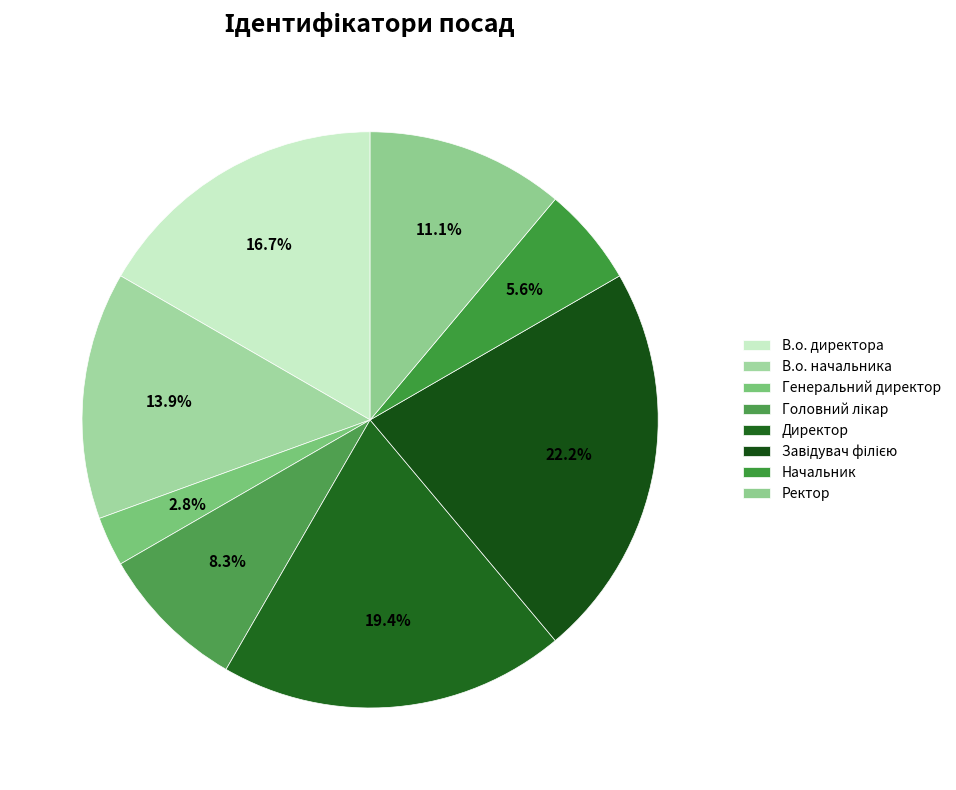

The Генеральний директор slice represents 18% of the pie. True or false?

False